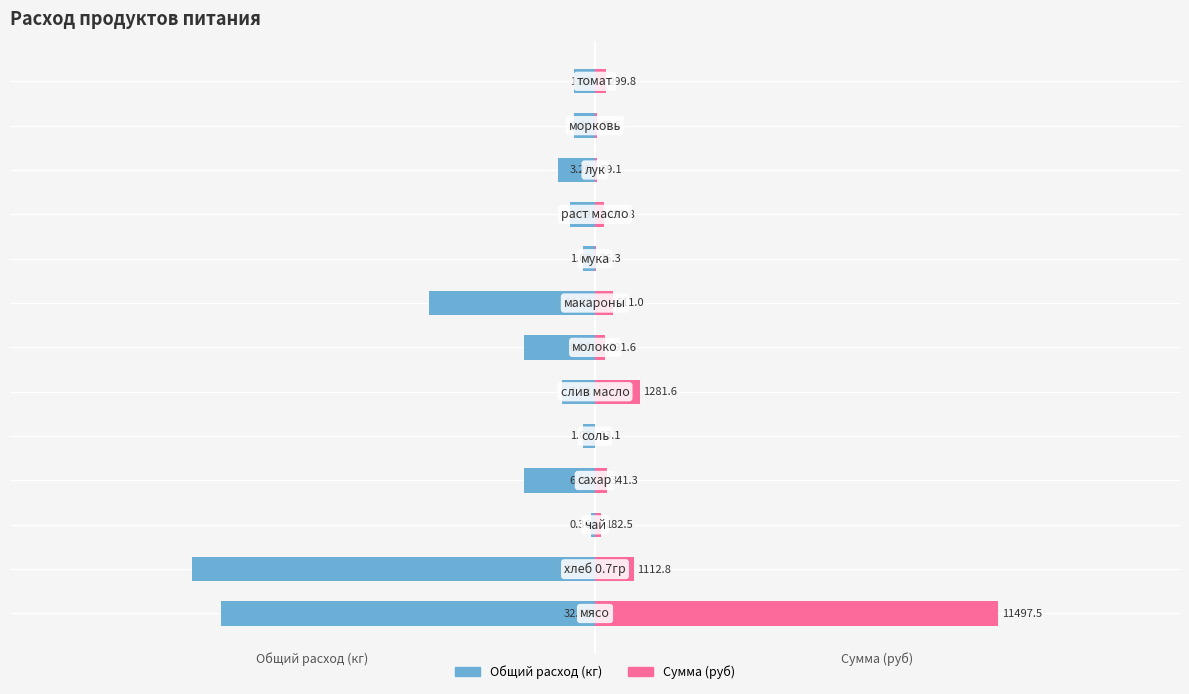

What is the value of the Общий расход (кг) bar at the 12th from the left?

-1.8